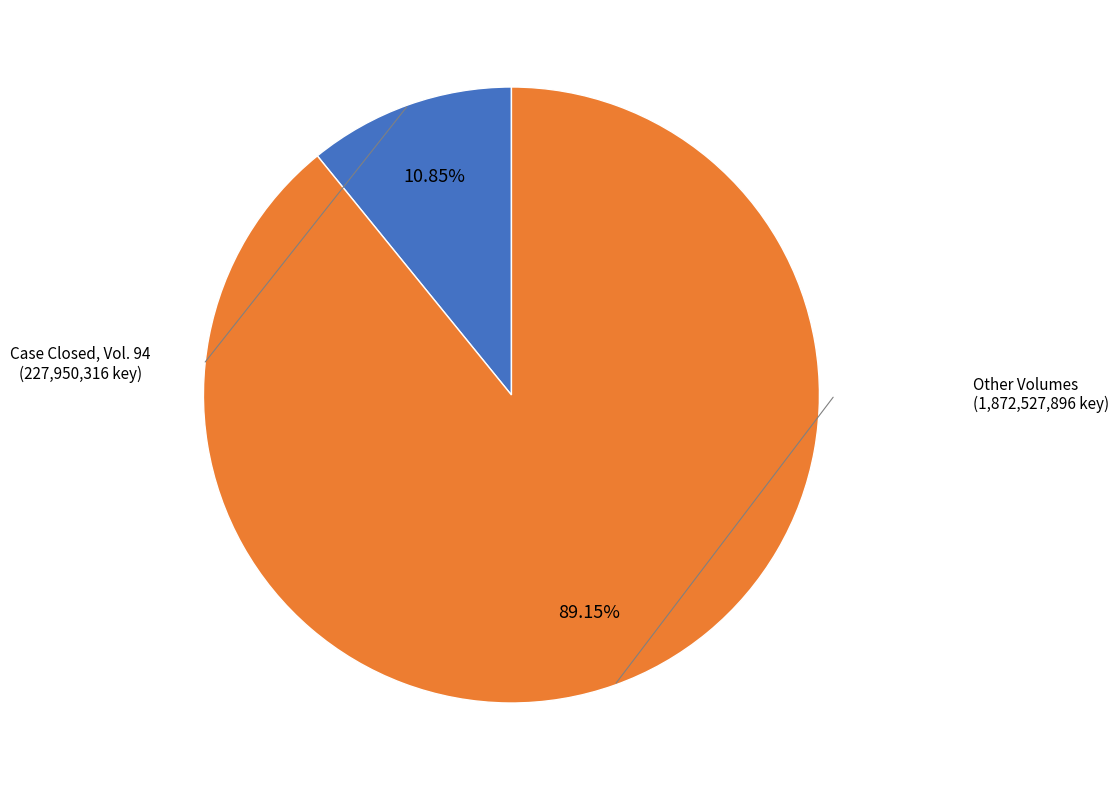

Is there any slice that represents more than half of the pie?

Yes